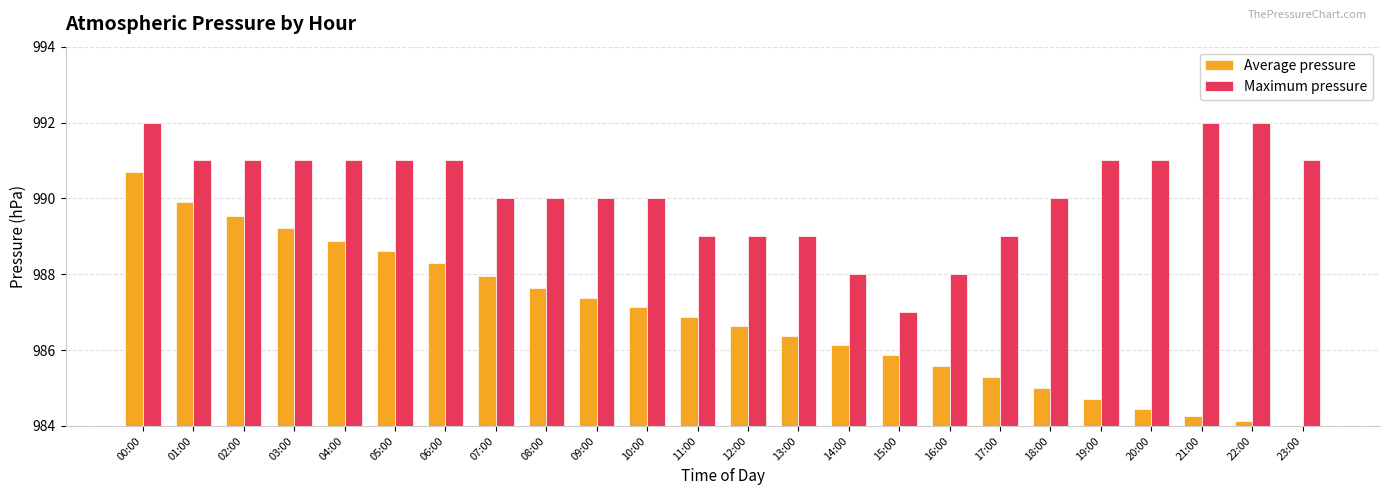

How many data points in Average pressure are above 986?

15